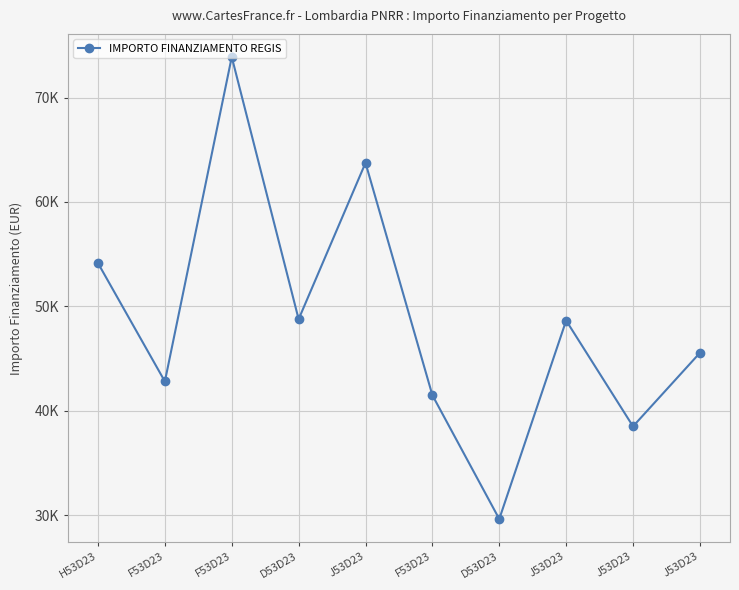

What is the maximum value shown in the chart?

73886.6